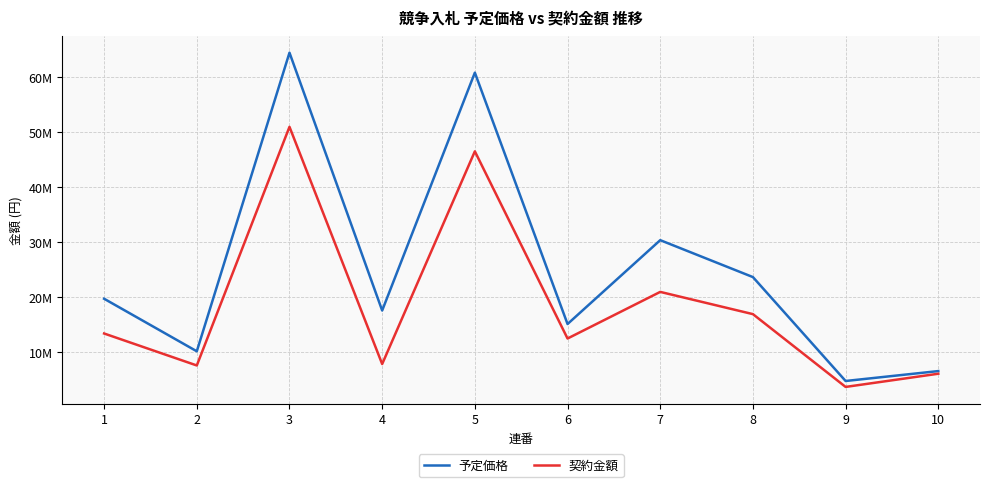

At which label is 契約金額 closest to 27324209?

7